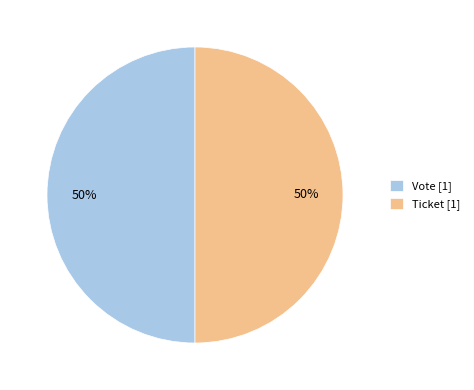

True or false: Ticket [1] accounts for 50% of the total.

True